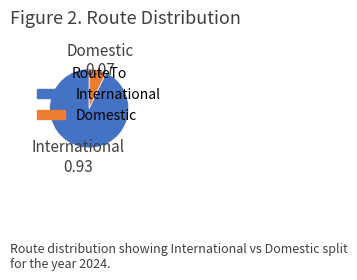

Is it true that Domestic is 1% of the pie?

False